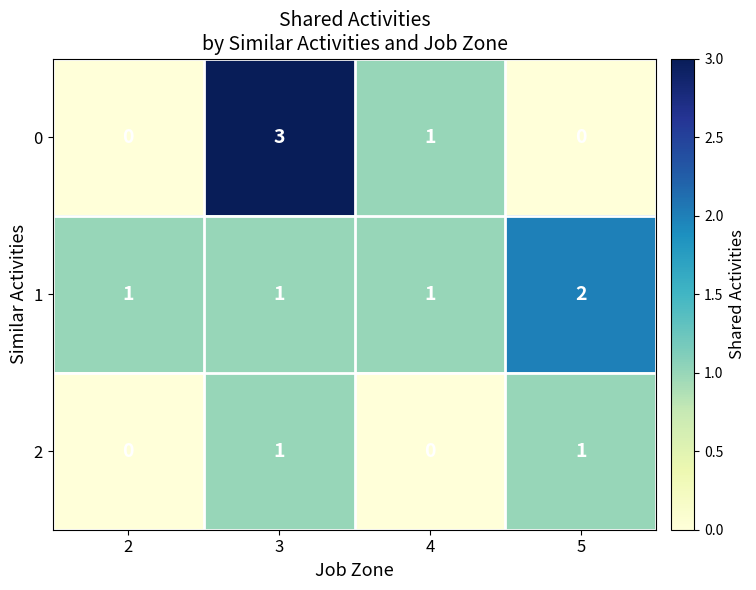

Which series has the largest total across all categories?

1